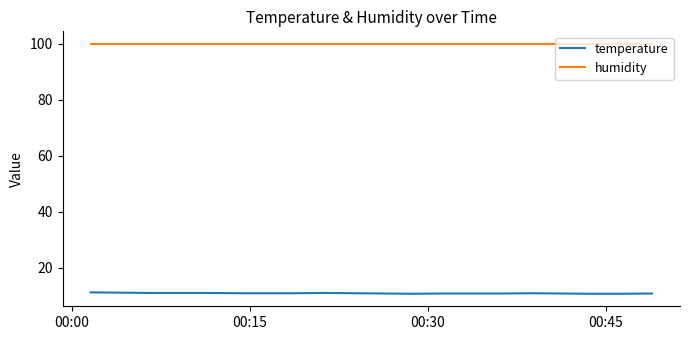

Which series has the largest total across all categories?

humidity